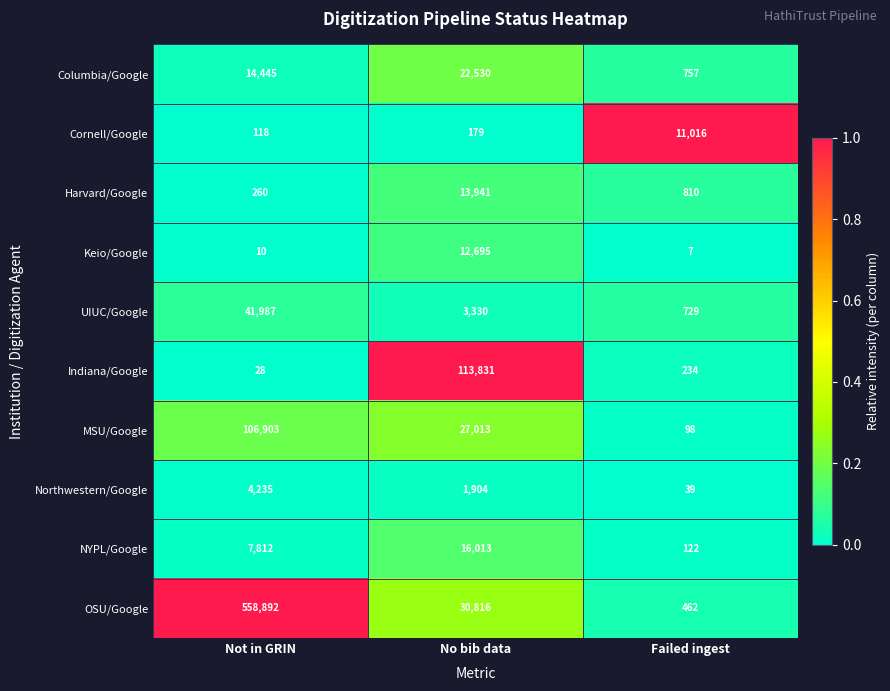

At Failed ingest, list the series in order from largest to smallest.

Cornell/Google, Harvard/Google, Columbia/Google, UIUC/Google, OSU/Google, Indiana/Google, NYPL/Google, MSU/Google, Northwestern/Google, Keio/Google